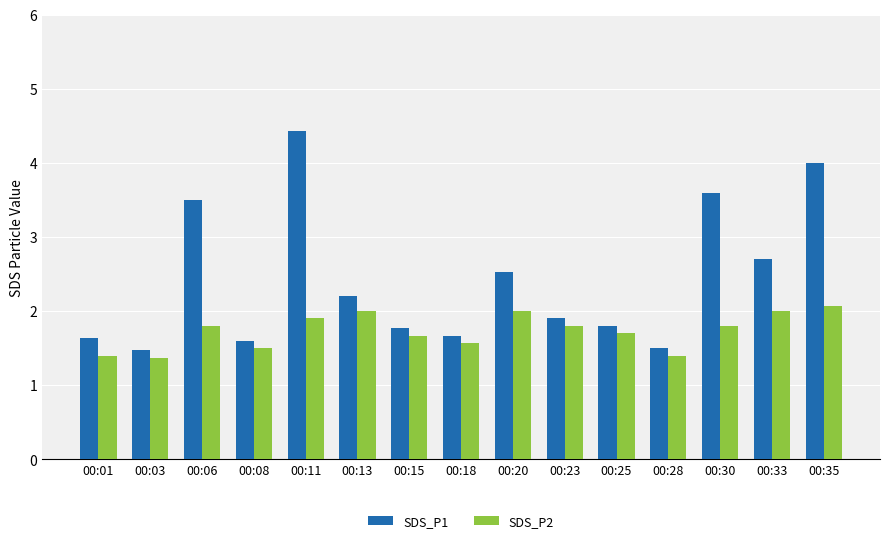

How many groups of bars are there?

15